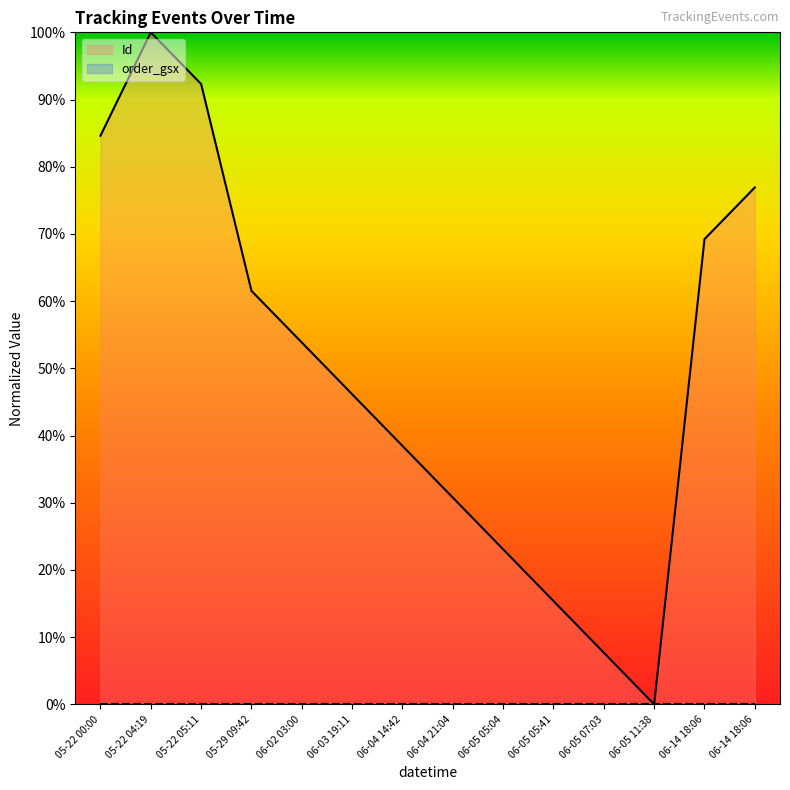

The value at 05-22 00:00 is 0.8. True or false?

True